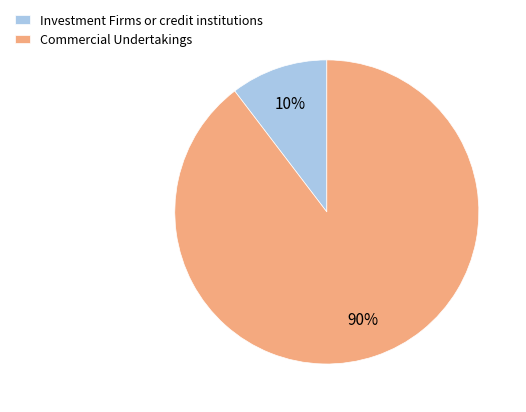

Is the sum of Investment Firms or credit institutions and Commercial Undertakings greater than half?

Yes